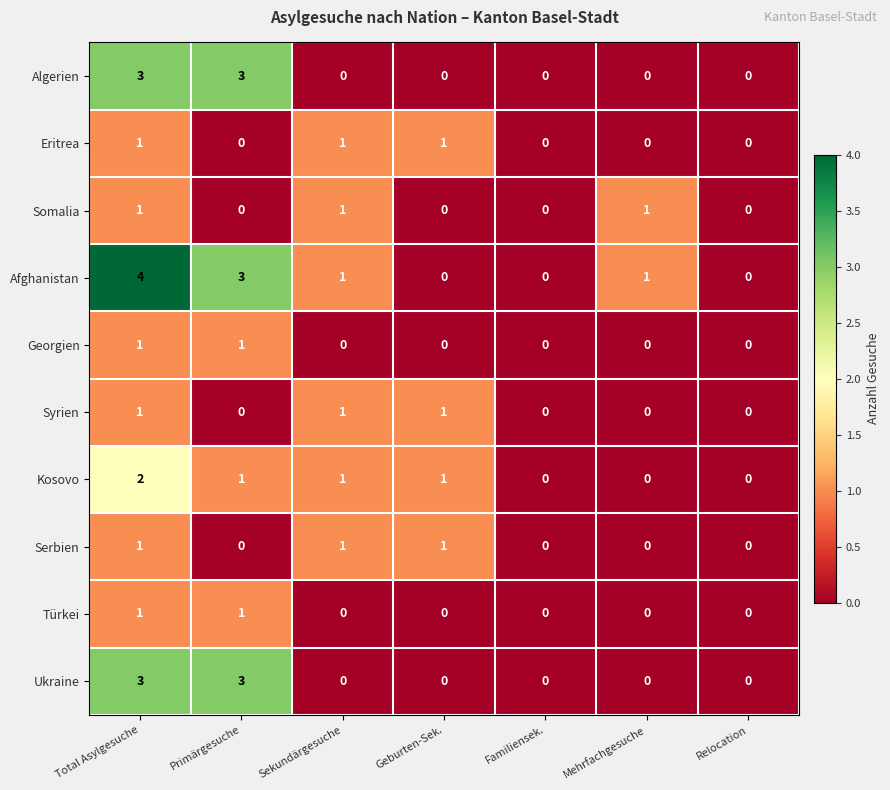

Is the value of Algerien at Mehrfachgesuche greater than the value of Syrien at Geburten-Sek.?

No